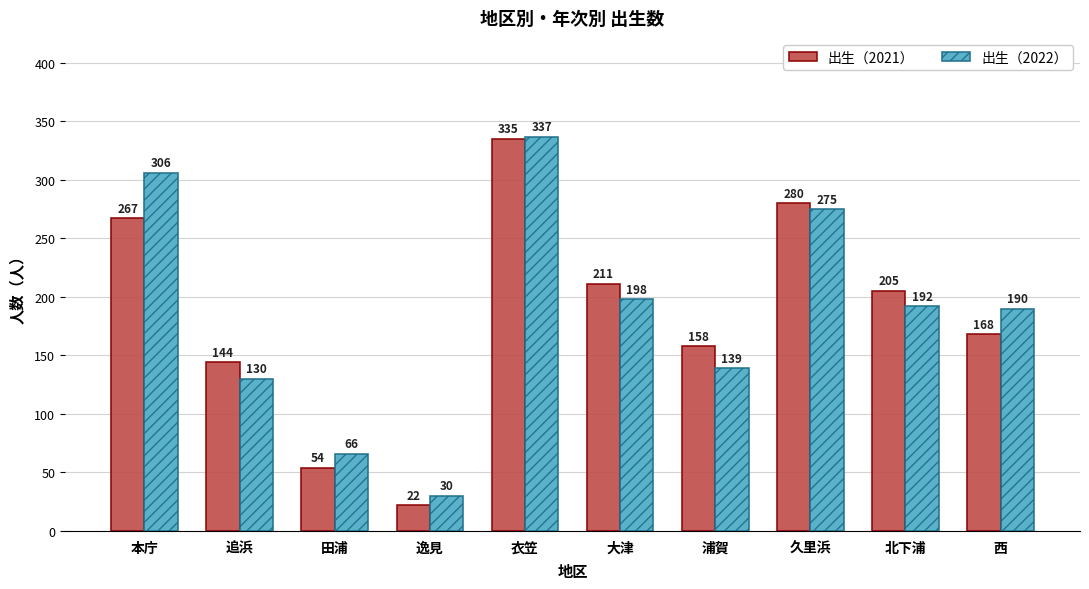

Which category has the lowest value in the 出生（2022） series?

逸見